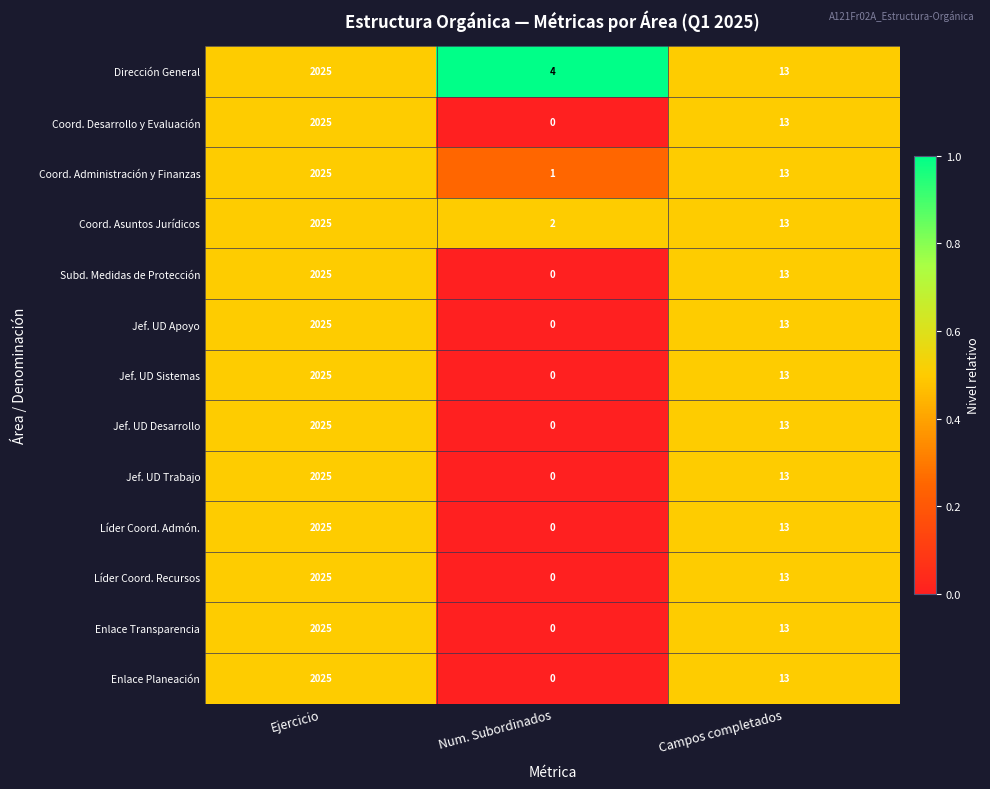

What is the maximum value shown in the chart?

2025